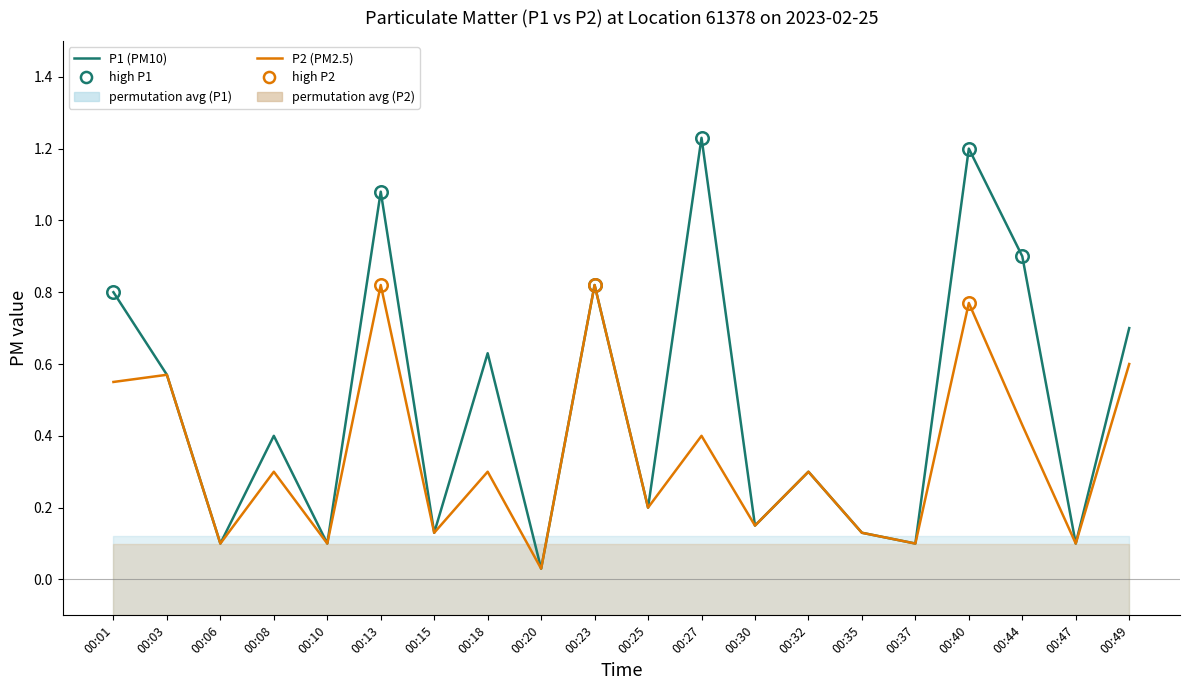

Count the number of categories in the chart.

20